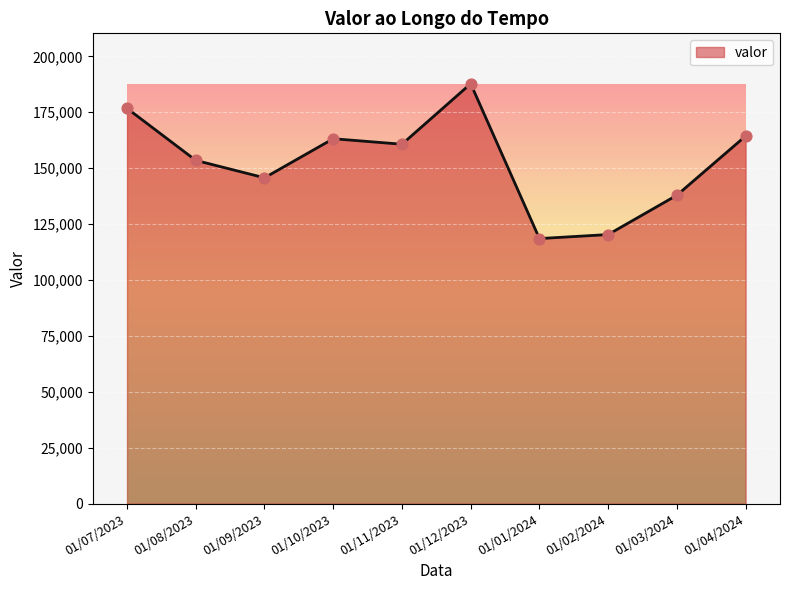

Which has a higher value, 01/08/2023 or 01/02/2024?

01/08/2023